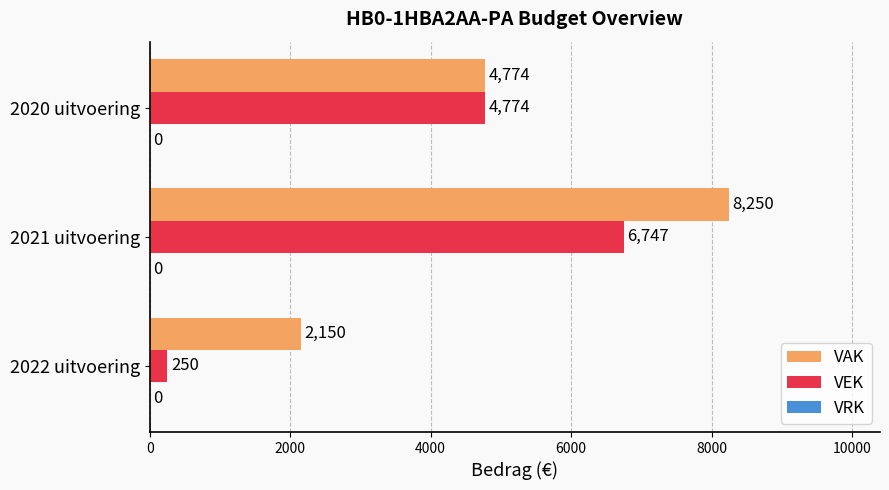

Between 2021 uitvoering and 2020 uitvoering, which series saw the biggest shift?

VAK